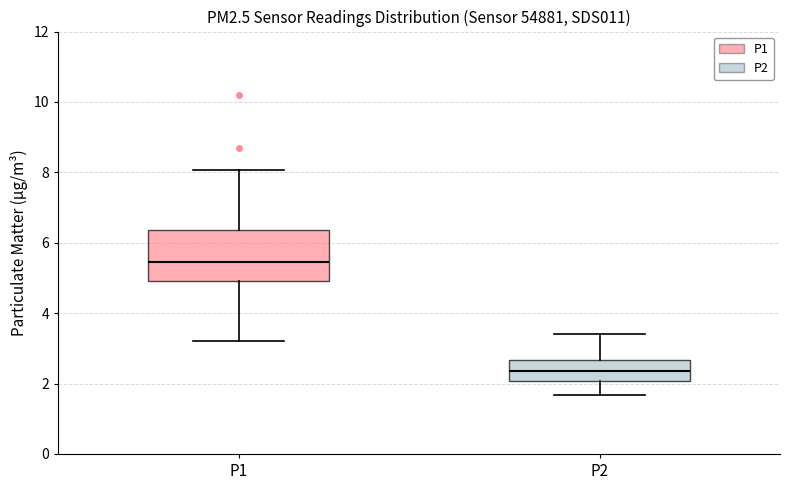

Comparing the boxes themselves (not the whiskers), which one is the tallest?

P1